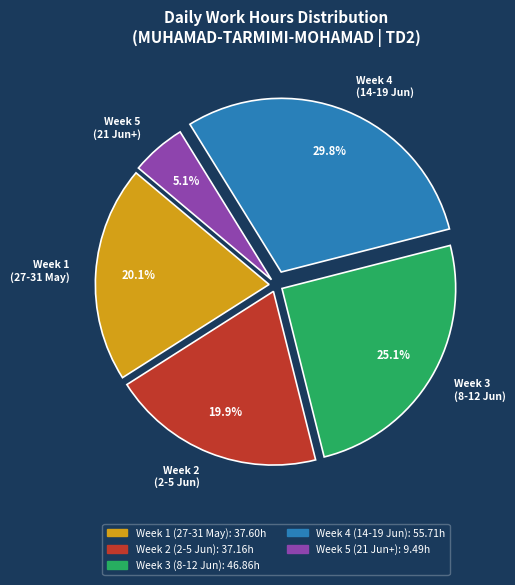

What portion of the pie excludes Week 5 (21 Jun+)?

94.9%